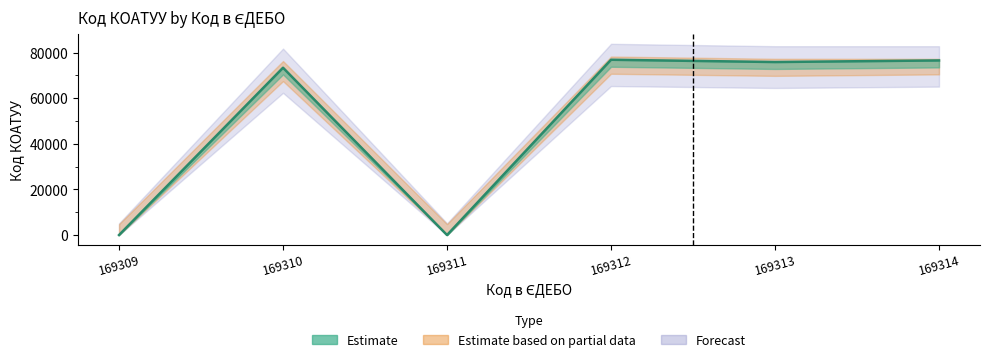

Where is the data nearest to the value 38450?

169310